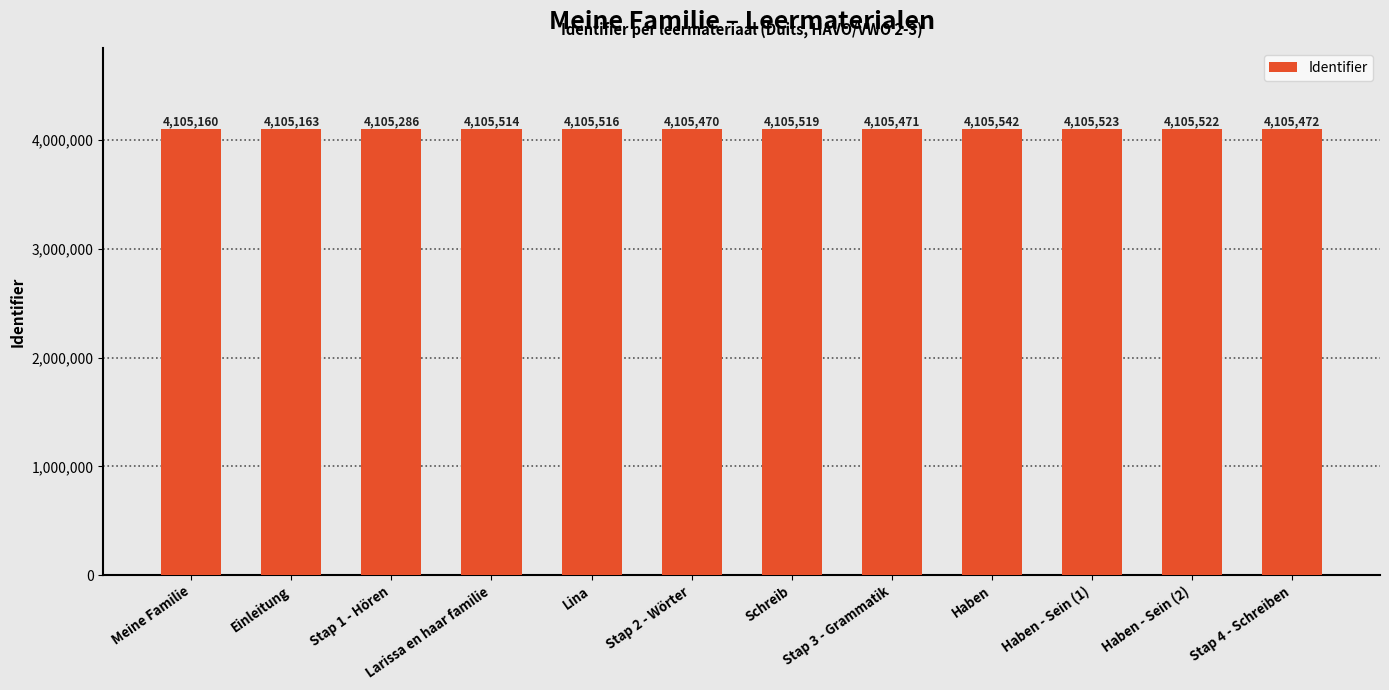

What is the average value?

4105430